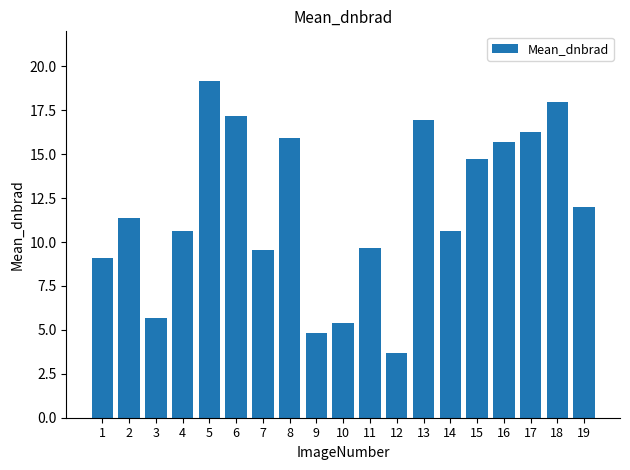

What is the average value?

11.9